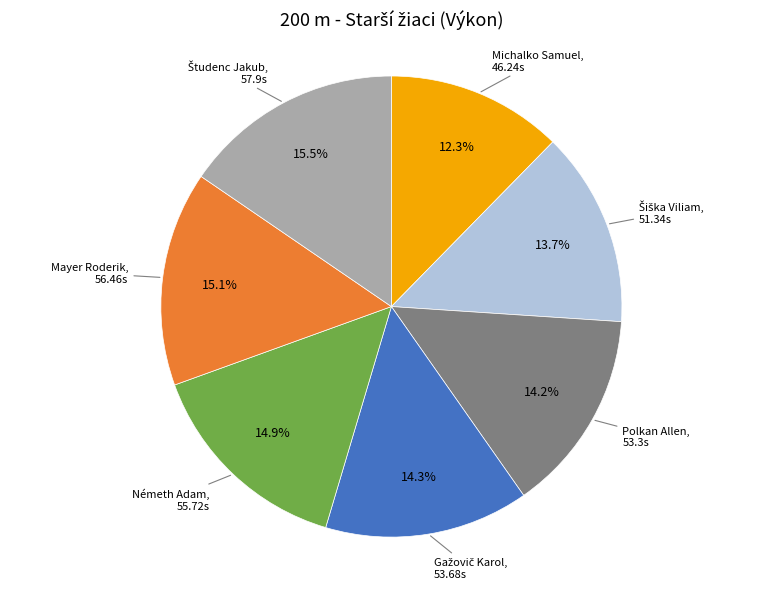

Is there any slice that represents more than half of the pie?

No